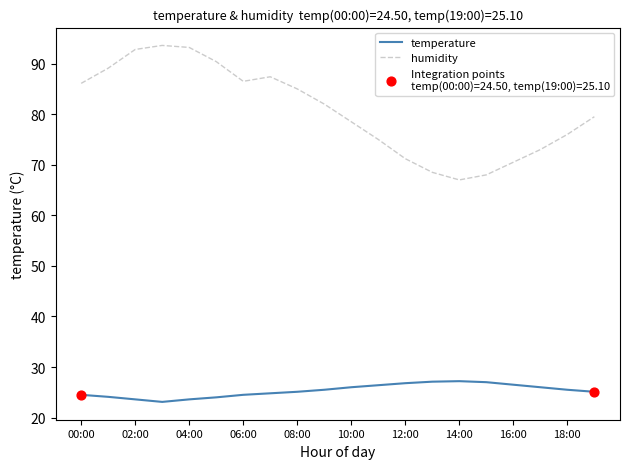

Which series has the largest total across all categories?

humidity